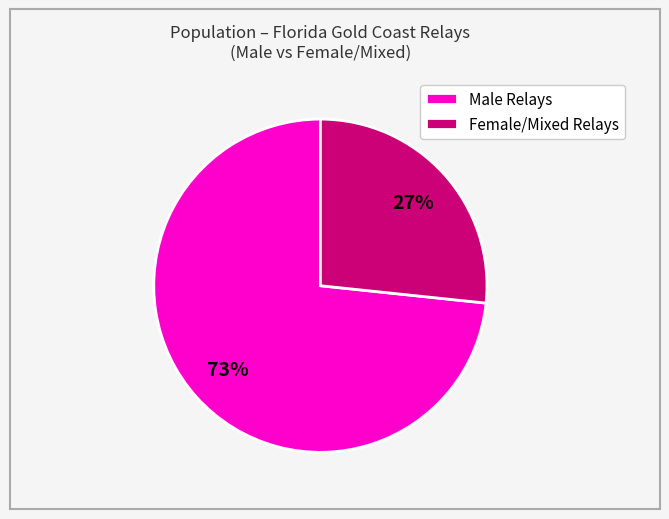

What is the ratio of the value at Male Relays to the value at Female/Mixed Relays?

2.7